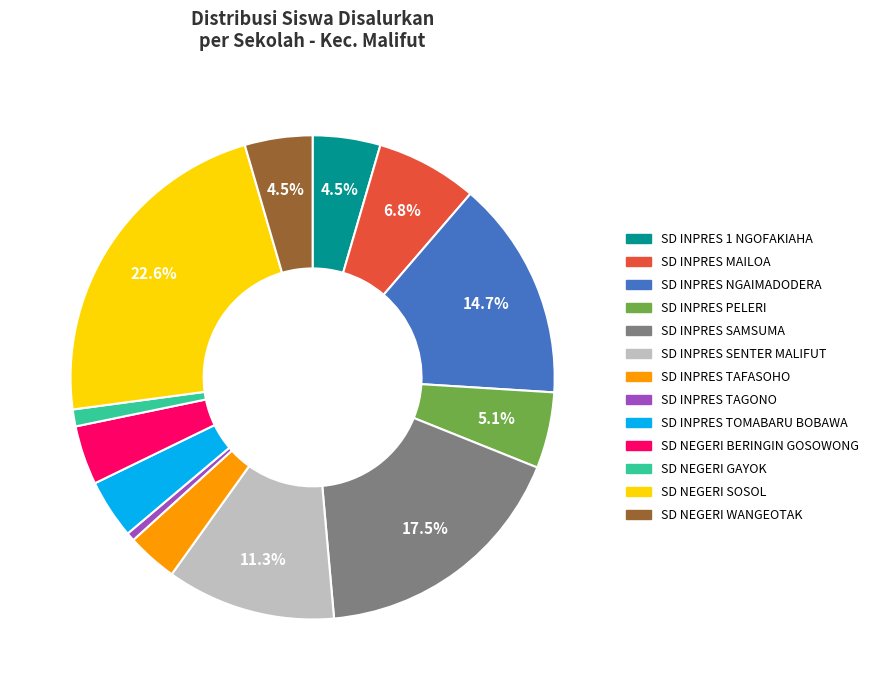

Approximately how many times larger is the value at SD NEGERI SOSOL compared to SD INPRES SAMSUMA?

1.3